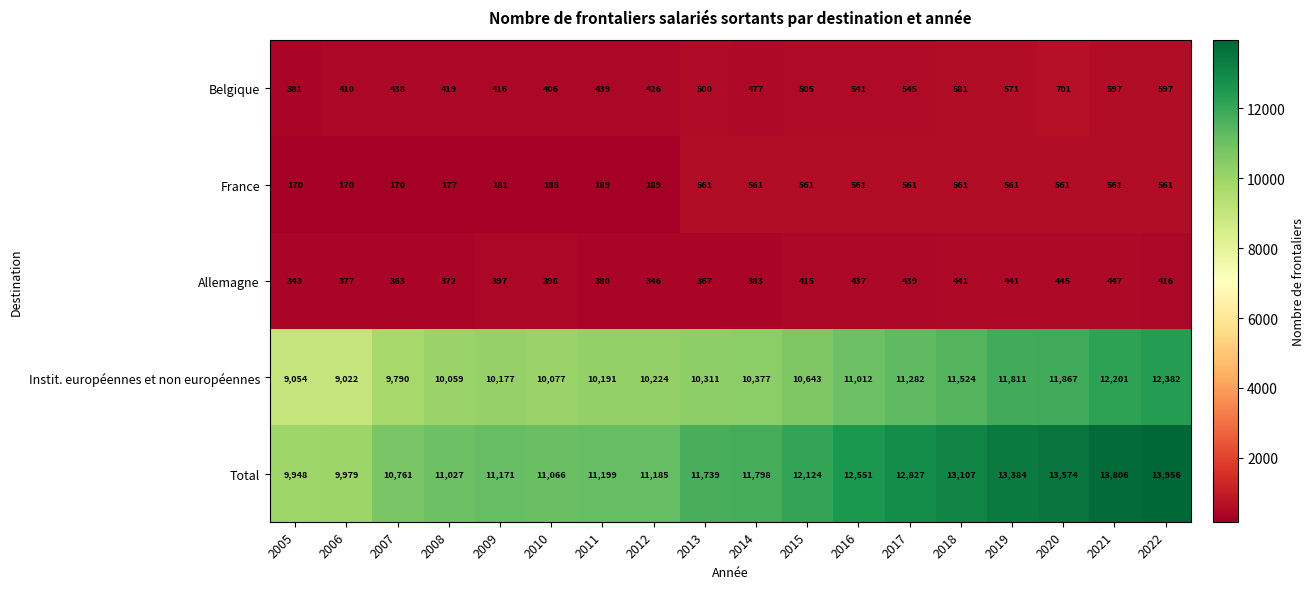

What is the greatest value displayed?

13956